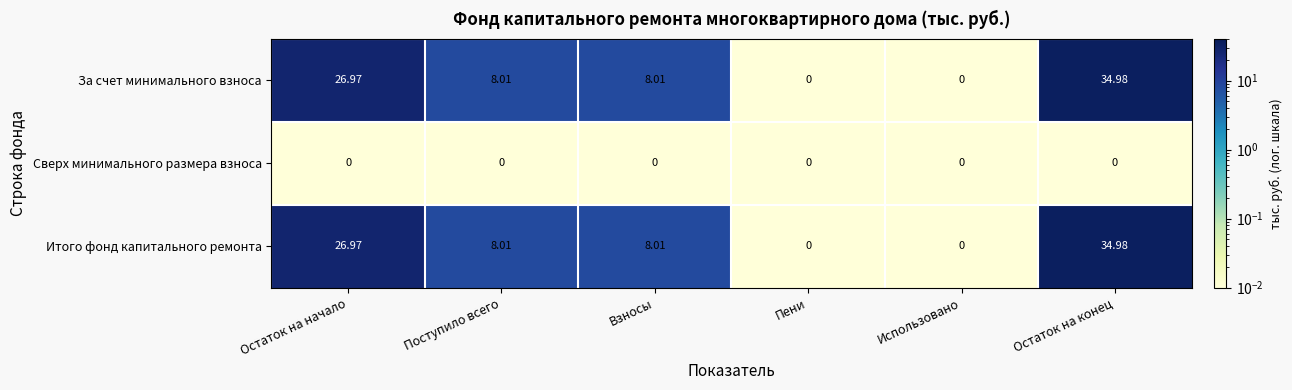

Which category has the highest value across all series?

Остаток на конец